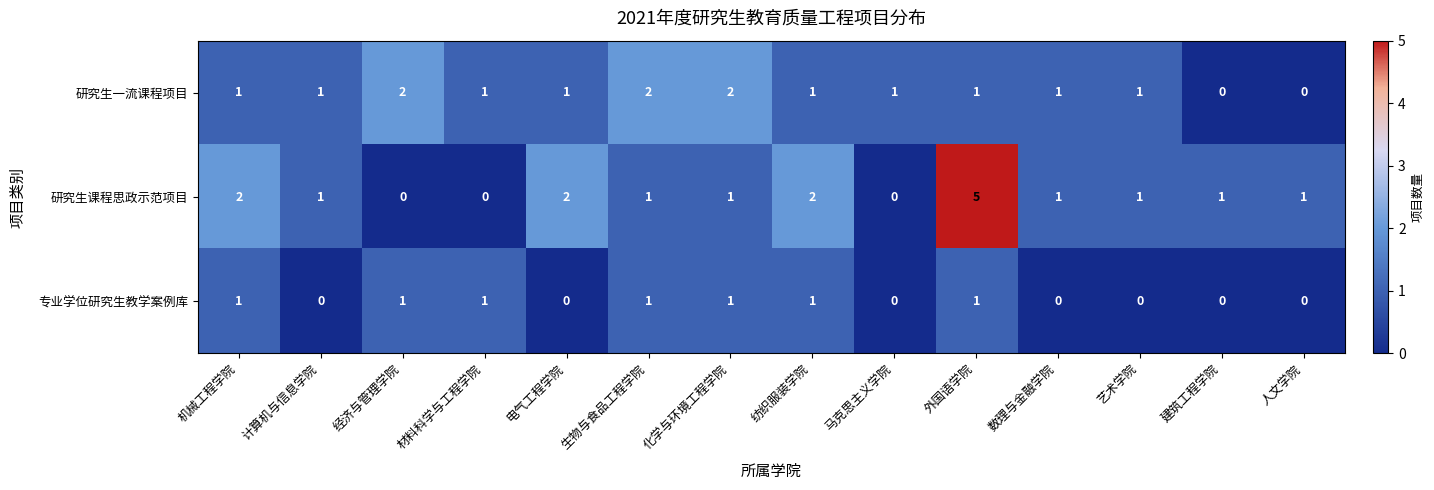

True or false: 研究生课程思政示范项目 has a value of 1 at 计算机与信息学院.

True